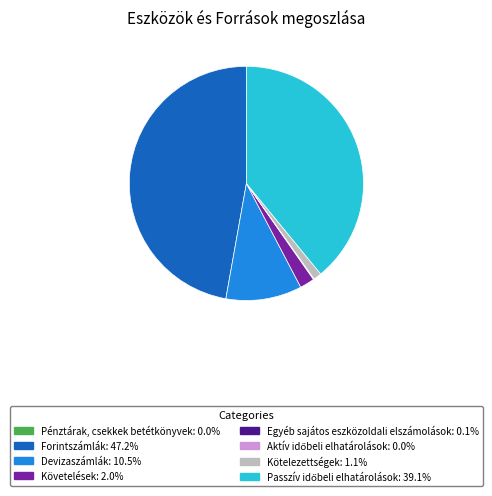

Does any single category account for the majority?

No